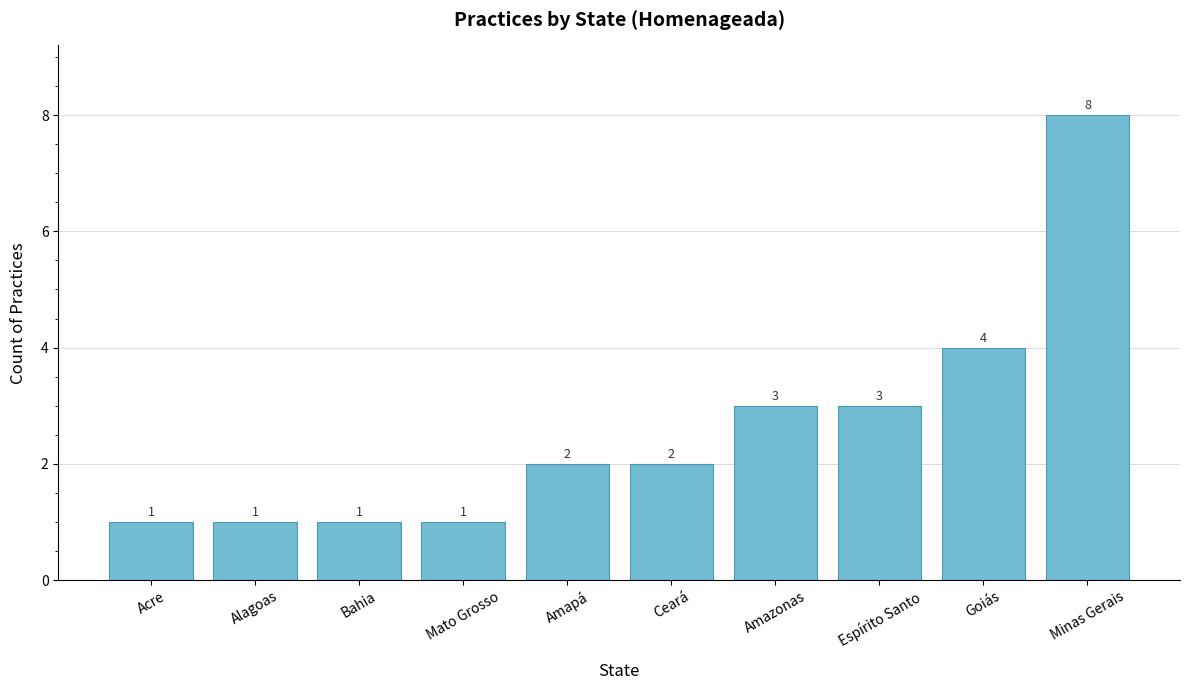

How many bars are there in total?

10